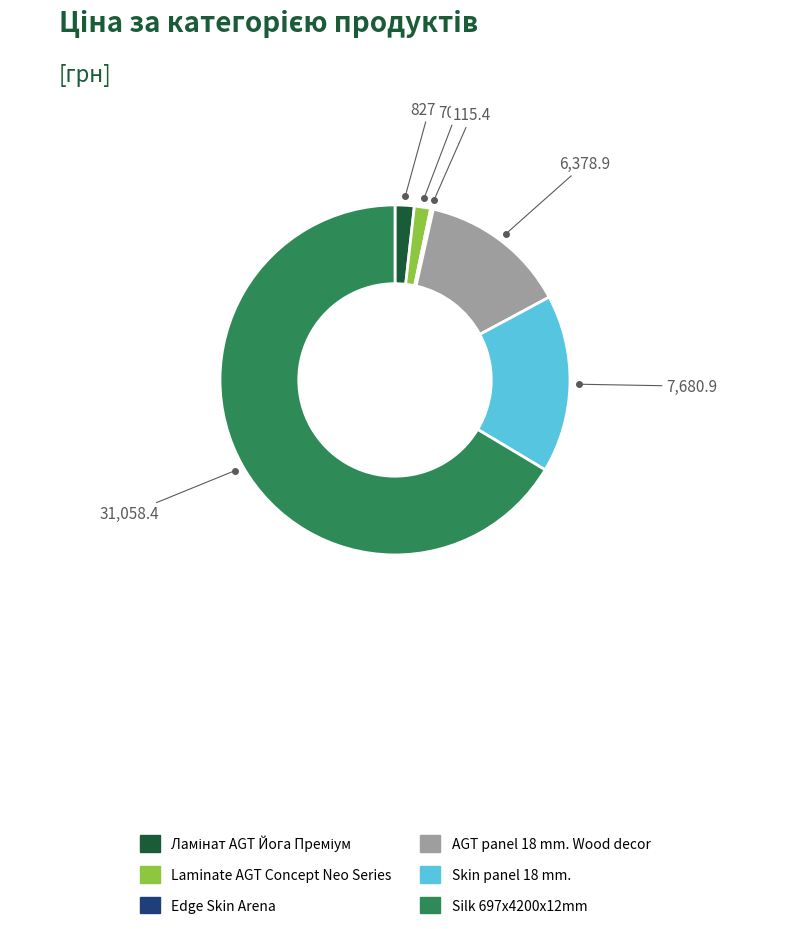

Is the sum of AGT panel 18 mm. Wood decor and Skin panel 18 mm. greater than half?

No